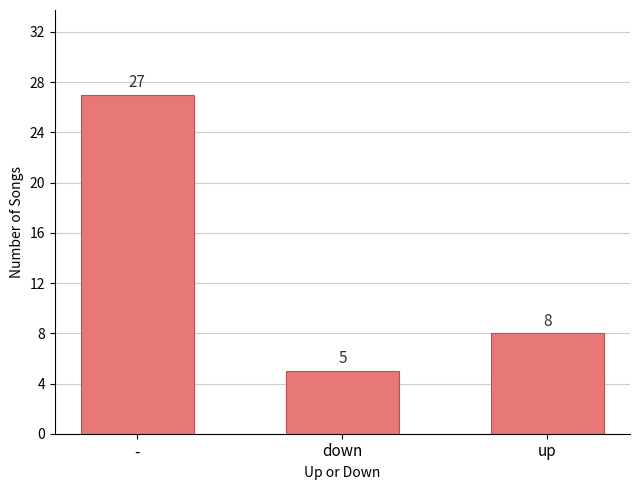

The value at up is 12. True or false?

False